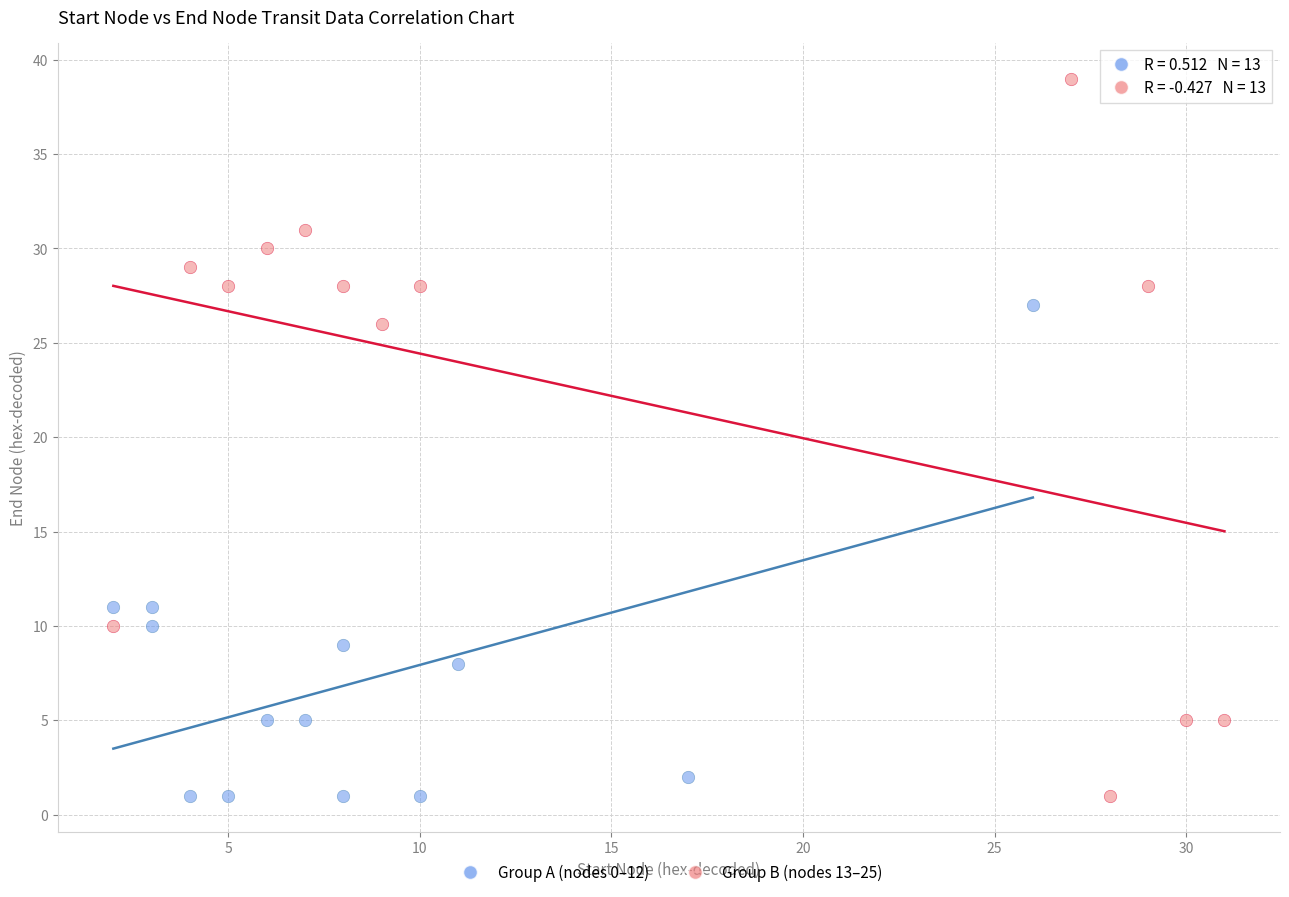

Which series has the widest spread of Y values?

Group B (nodes 13–25)